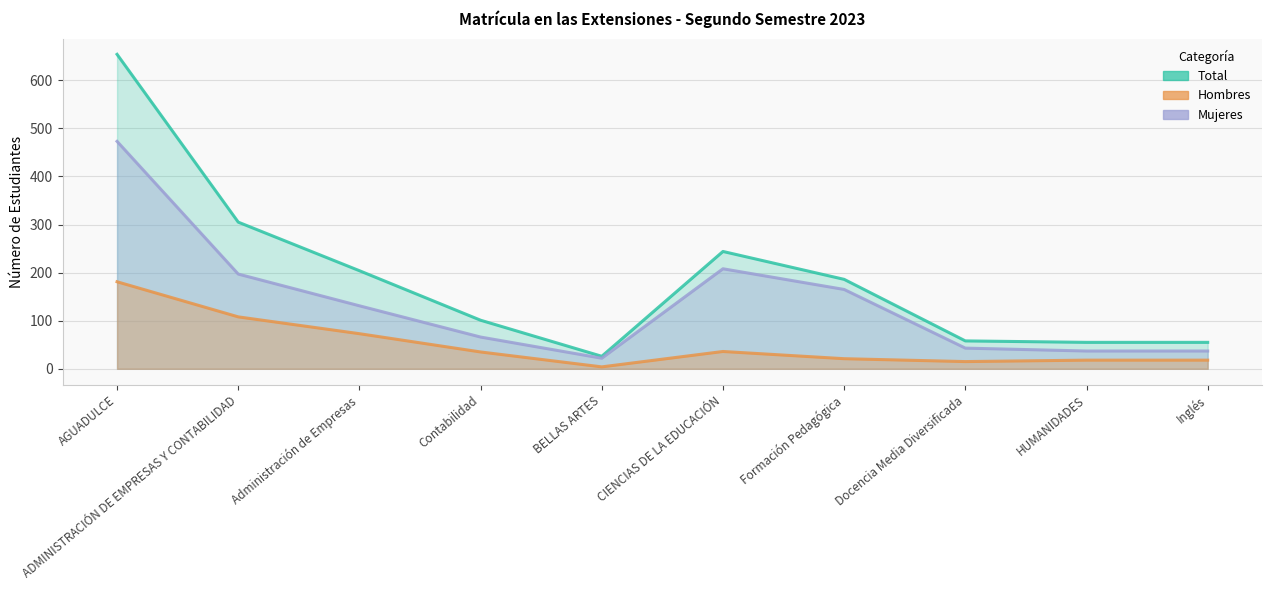

Reading right to left, extract all data points from this chart.

Total: Inglés=55	HUMANIDADES=55	Docencia Media Diversificada=58	Formación Pedagógica=186	CIENCIAS DE LA EDUCACIÓN=244	BELLAS ARTES=26	Contabilidad=101	Administración de Empresas=204	ADMINISTRACIÓN DE EMPRESAS Y CONTABILIDAD=305	AGUADULCE=654
Mujeres: Inglés=37	HUMANIDADES=37	Docencia Media Diversificada=43	Formación Pedagógica=165	CIENCIAS DE LA EDUCACIÓN=208	BELLAS ARTES=22	Contabilidad=66	Administración de Empresas=131	ADMINISTRACIÓN DE EMPRESAS Y CONTABILIDAD=197	AGUADULCE=473
Hombres: Inglés=18	HUMANIDADES=18	Docencia Media Diversificada=15	Formación Pedagógica=21	CIENCIAS DE LA EDUCACIÓN=36	BELLAS ARTES=4	Contabilidad=35	Administración de Empresas=73	ADMINISTRACIÓN DE EMPRESAS Y CONTABILIDAD=108	AGUADULCE=181